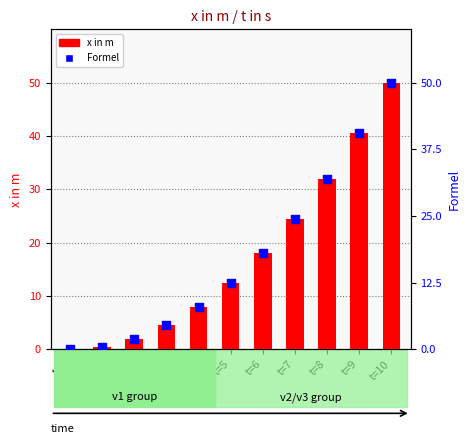

At which category is the sum across all series the highest?

t=10